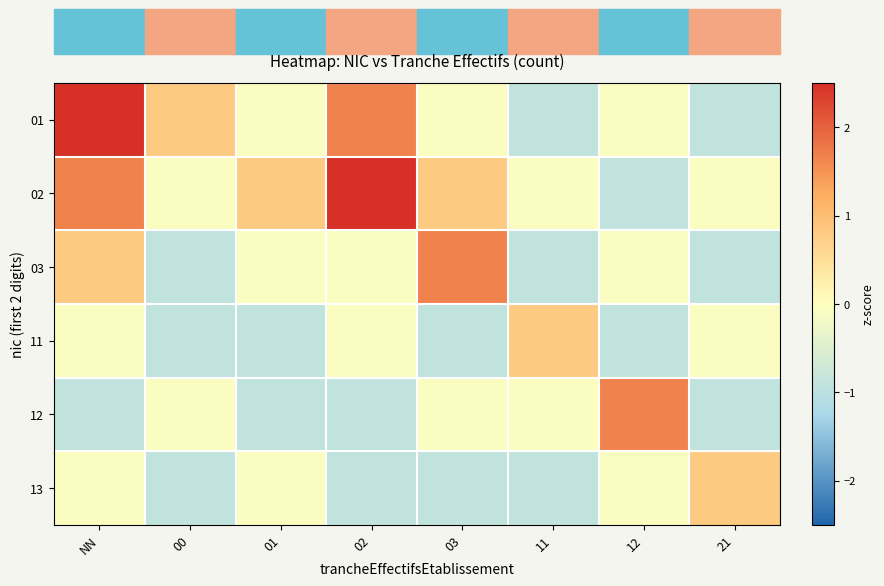

Between 00 and 03, which series saw the biggest shift?

03